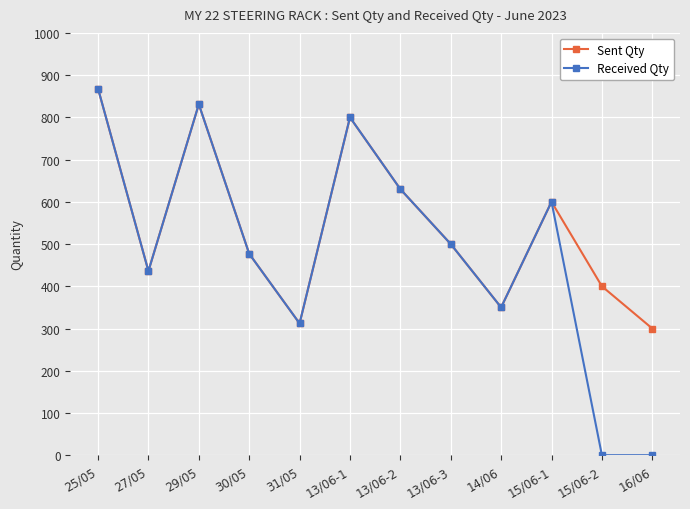

What is the highest value of the Sent Qty series?

868